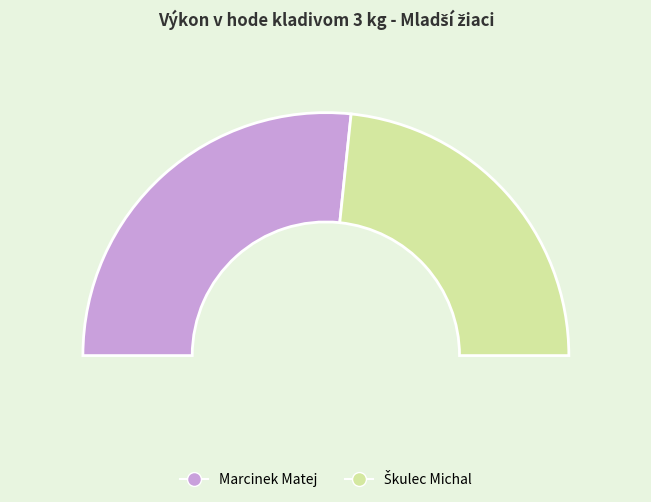

Do Marcinek Matej and Škulec Michal together represent more than half of the pie?

Yes